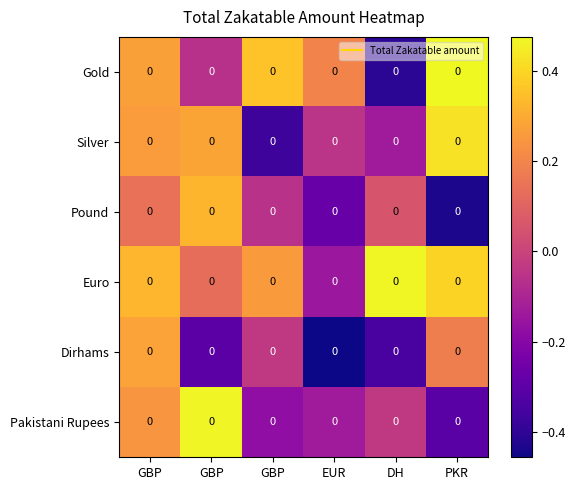

Which has a higher value, GBP or DH?

GBP